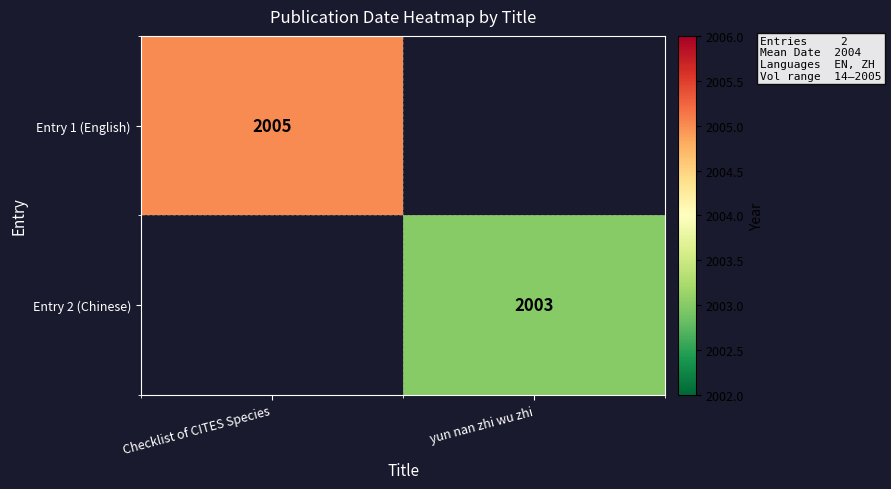

The Entry 2 (Chinese) series shows 2003 at yun nan zhi wu zhi. True or false?

True